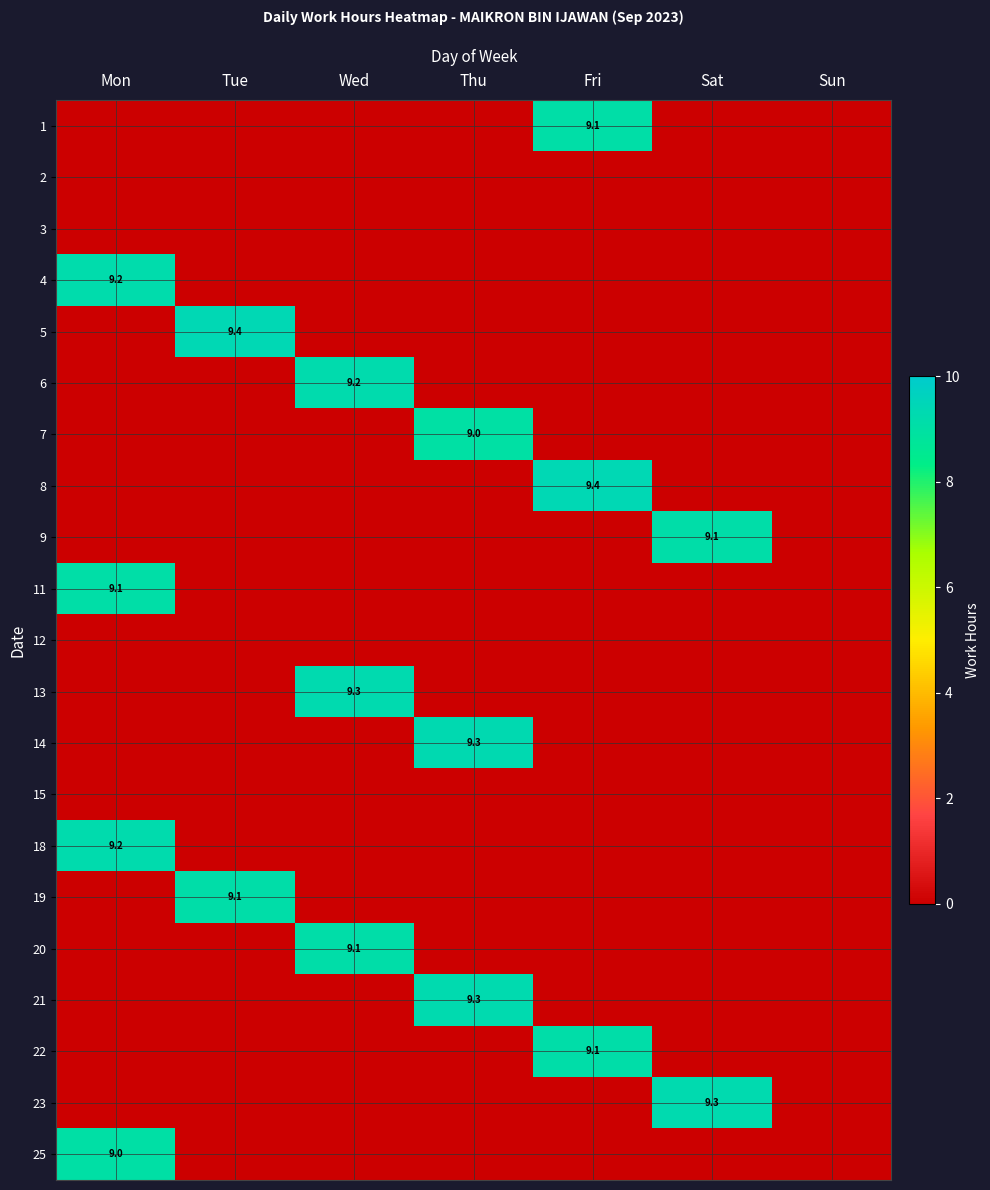

True or false: 20 has a value of 3.1 at Wed.

False